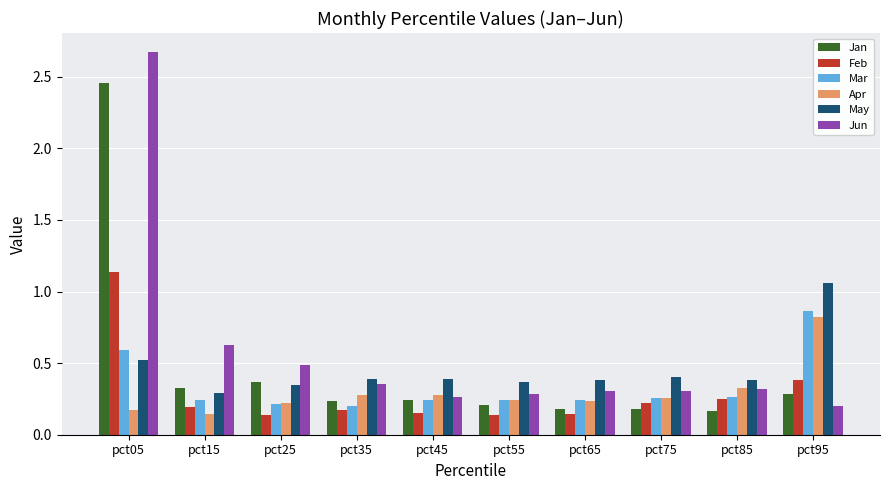

Is the value of Jan at pct75 greater than the value of Jun at pct75?

No